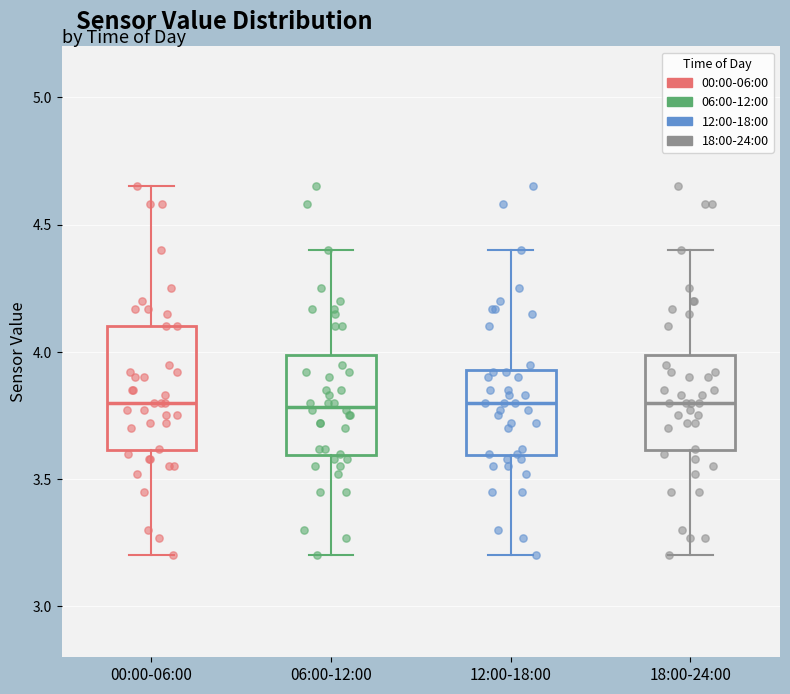

Where is the lower edge of the box for 12:00-18:00 on the y-axis? The values are not printed on the chart, so give them approximately, as read against the axis.

3.60